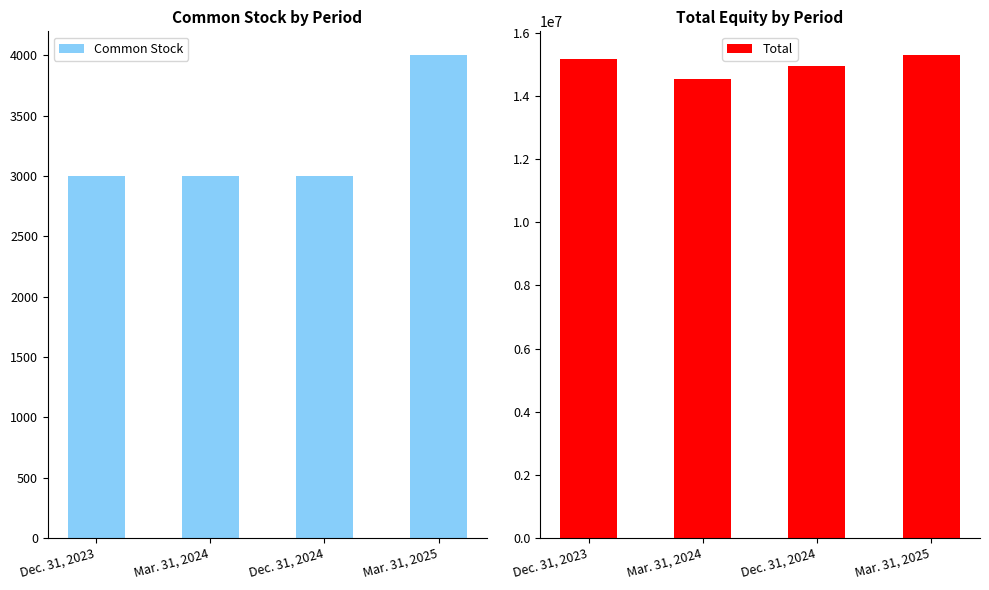

What is the approximate value of Common Stock at Mar. 31, 2024, to the nearest 50?

3000